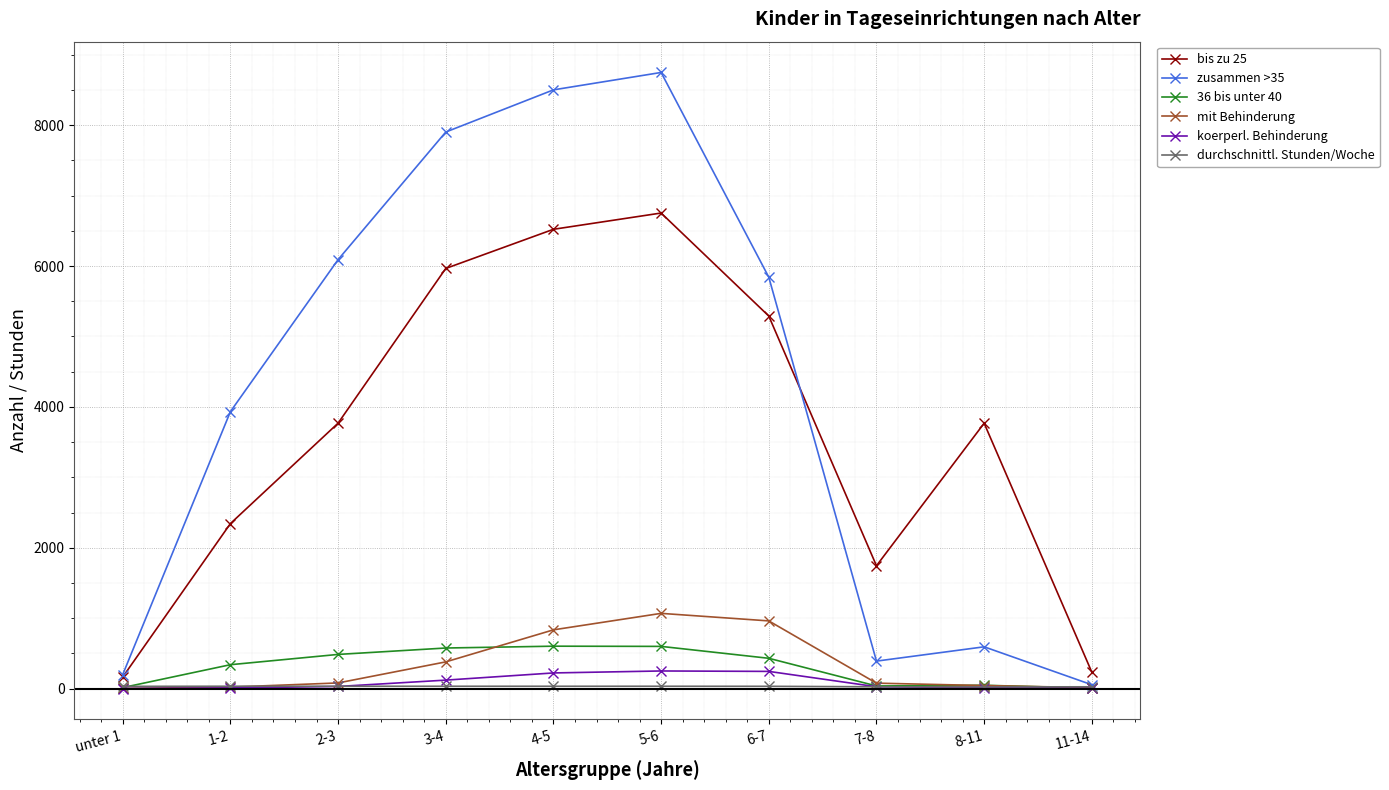

What is the minimum value for 36 bis unter 40?

6.0